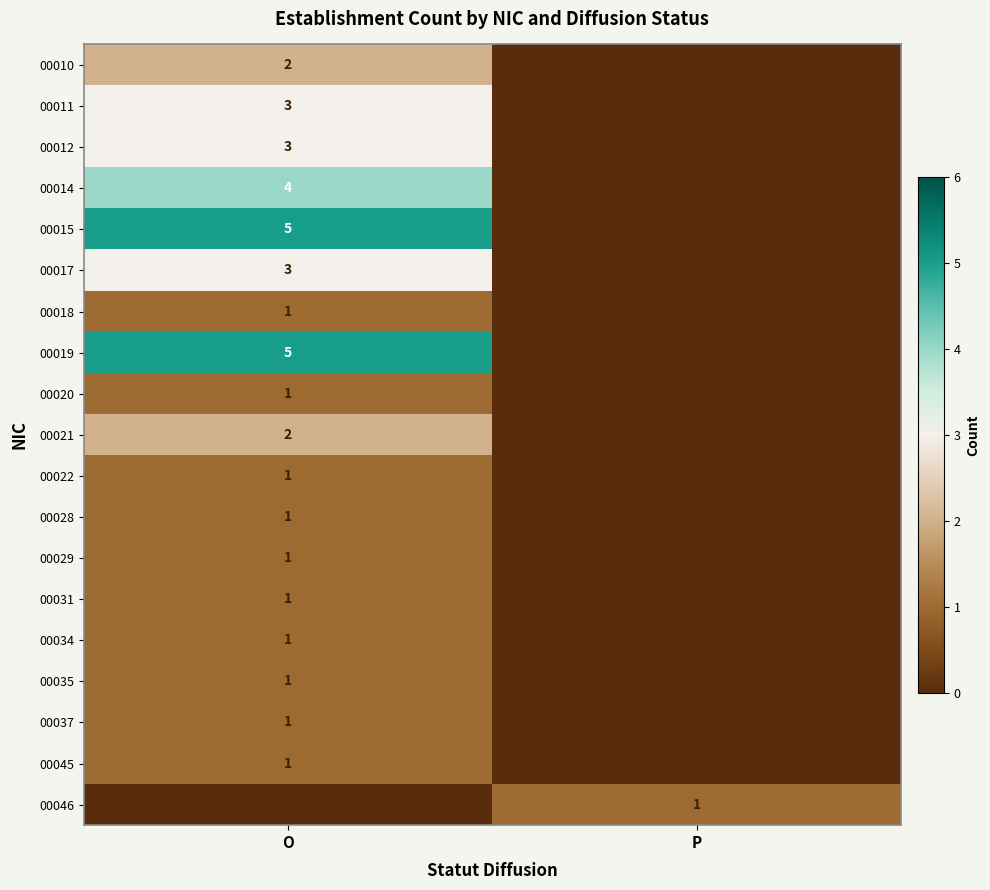

Is the value of 00011 at O greater than the value of 00022 at O?

Yes